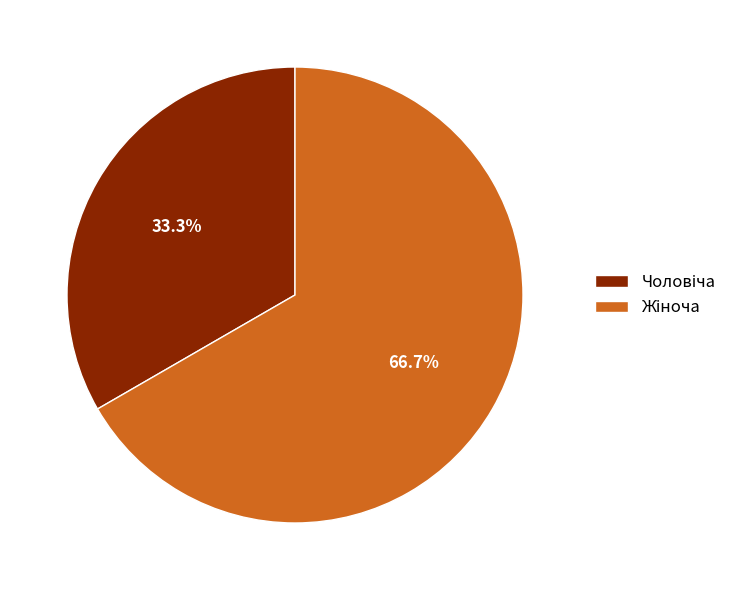

Is there any slice that represents more than half of the pie?

Yes